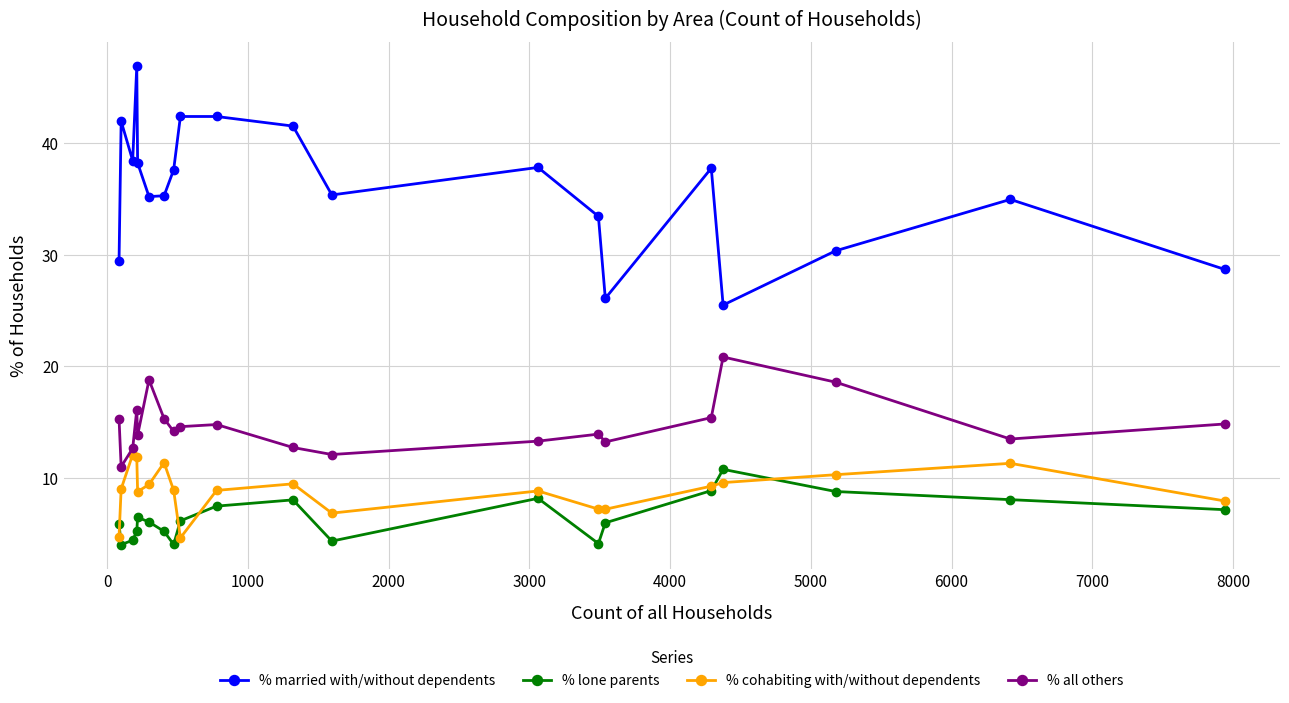

Which series has the widest spread of values?

% married with/without dependents